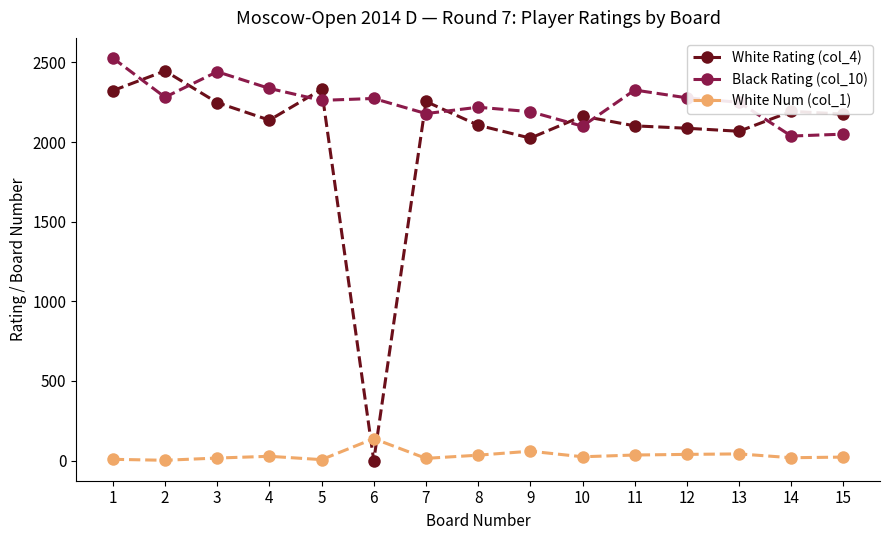

What is the value of the Black Rating (col_10) point at the 7th from the left?

2179